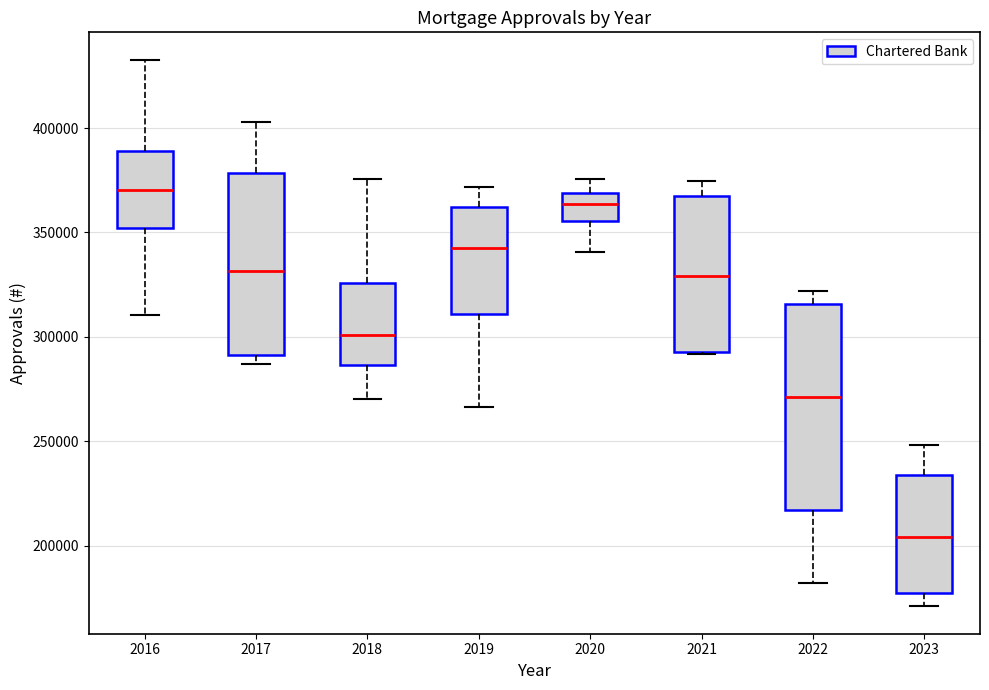

Reading left to right, transcribe this box plot: for each box, give where its median line is, the range the box spans, and where its two whiskers end, as read against the y-axis. The values are not printed on the chart, so give them approximately, as read against the axis.

2016: median 370000, box 350000 to 390000, whiskers 310000 to 435000
2017: median 330000, box 290000 to 380000, whiskers 285000 to 405000
2018: median 300000, box 285000 to 325000, whiskers 270000 to 375000
2019: median 345000, box 310000 to 360000, whiskers 265000 to 370000
2020: median 365000, box 355000 to 370000, whiskers 340000 to 375000
2021: median 330000, box 295000 to 365000, whiskers 290000 to 375000
2022: median 270000, box 215000 to 315000, whiskers 180000 to 320000
2023: median 205000, box 180000 to 235000, whiskers 170000 to 250000